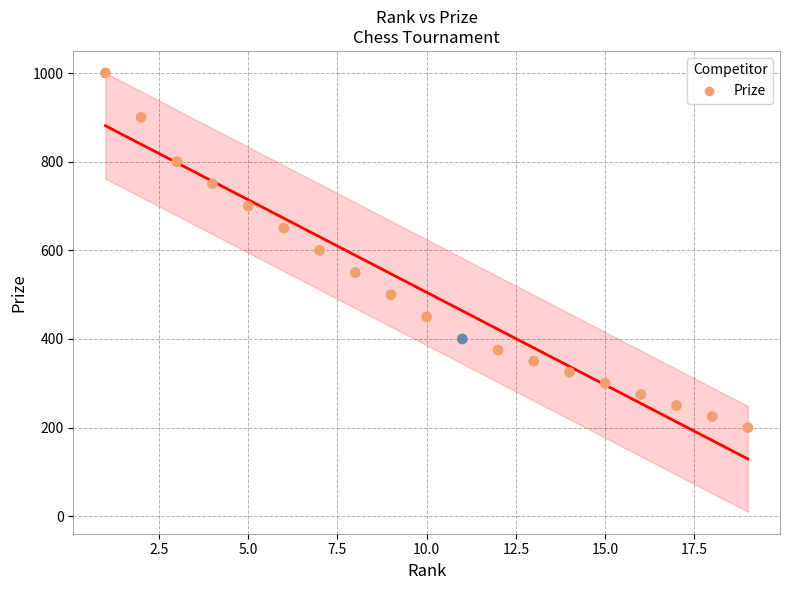

What is the range of X values (max minus min)?

18